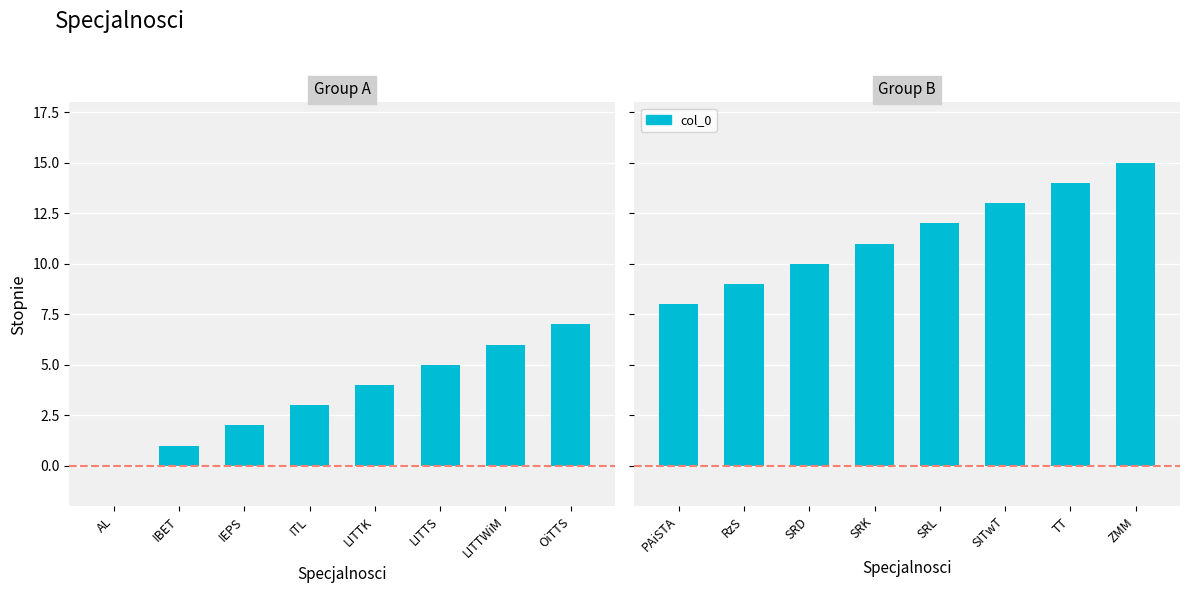

What position from the left is SRL?

5